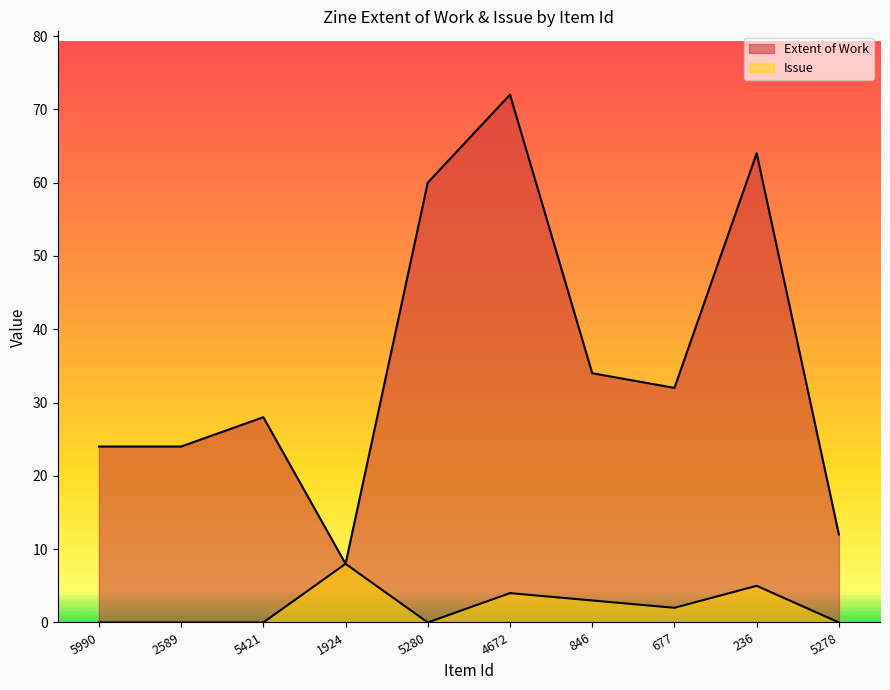

At which category does Extent of Work reach its first local valley?

1924